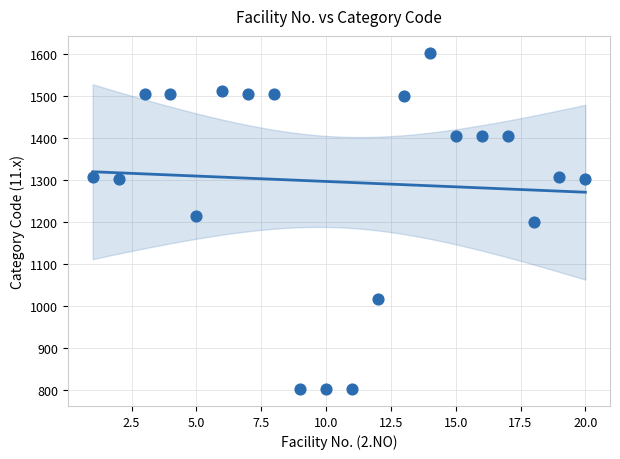

What is the range of Y values (max minus min)?

799